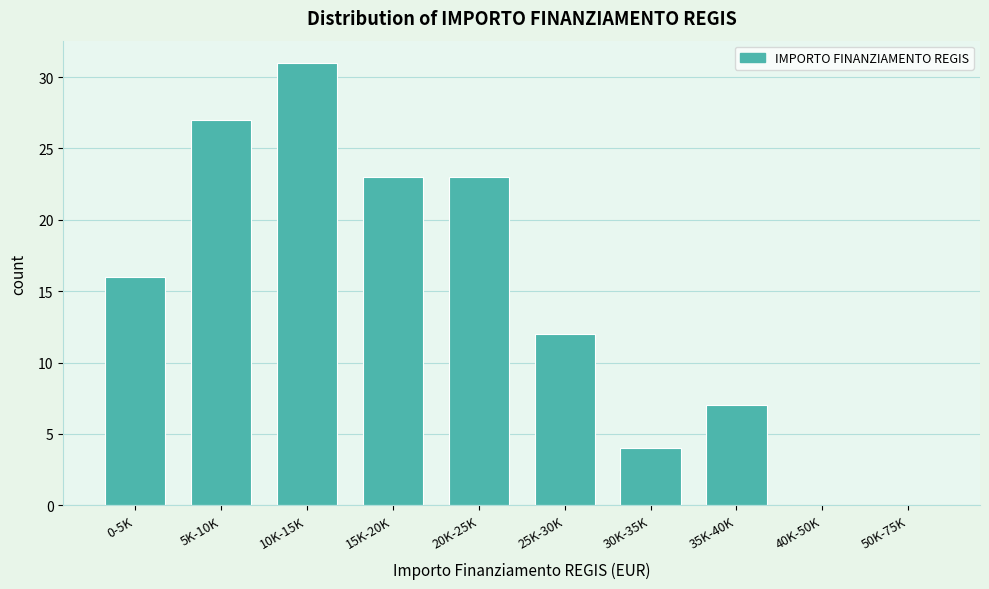

Reading right to left, what are all the values shown in this chart?

50K-75K=0	40K-50K=0	35K-40K=7	30K-35K=4	25K-30K=12	20K-25K=23	15K-20K=23	10K-15K=31	5K-10K=27	0-5K=16